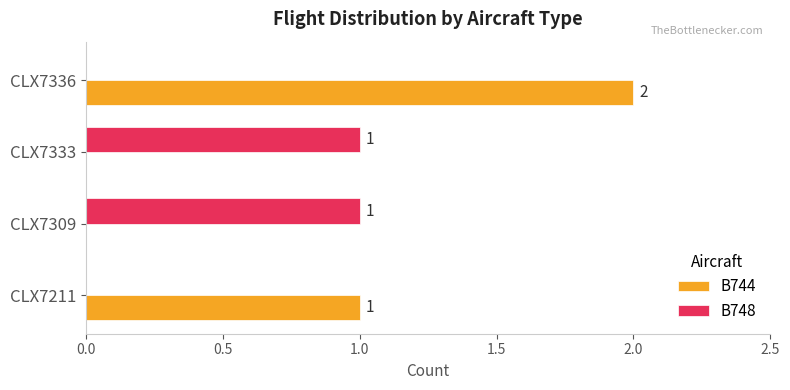

Between CLX7211 and CLX7336, which series saw the biggest shift?

B744